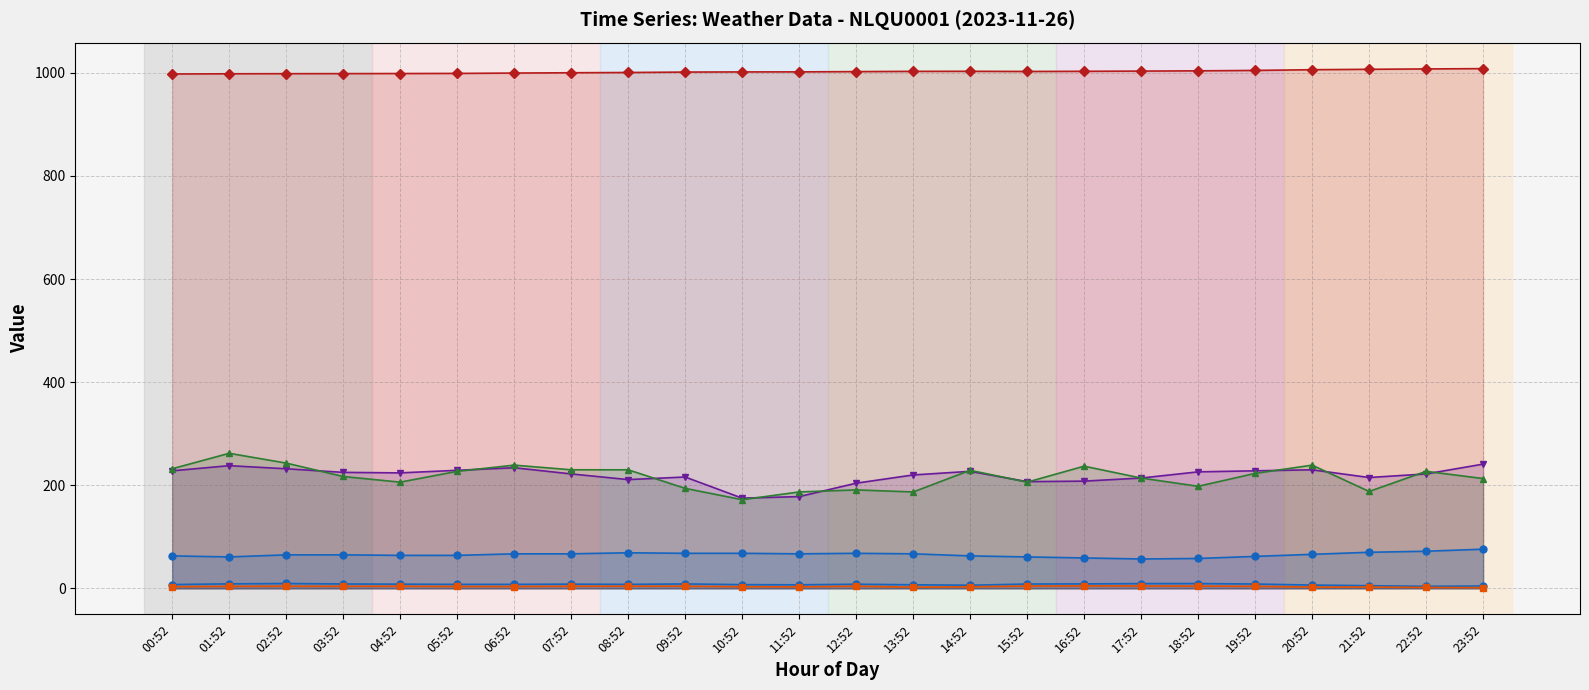

Which series has the widest spread of values?

WIND_DIR_GUST